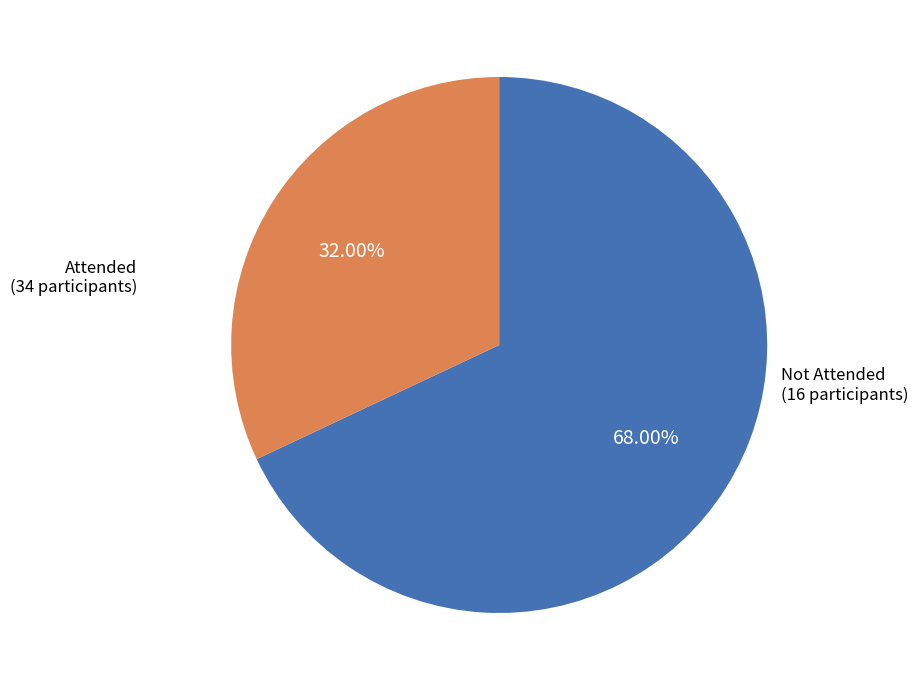

How many segments does this pie chart have?

2